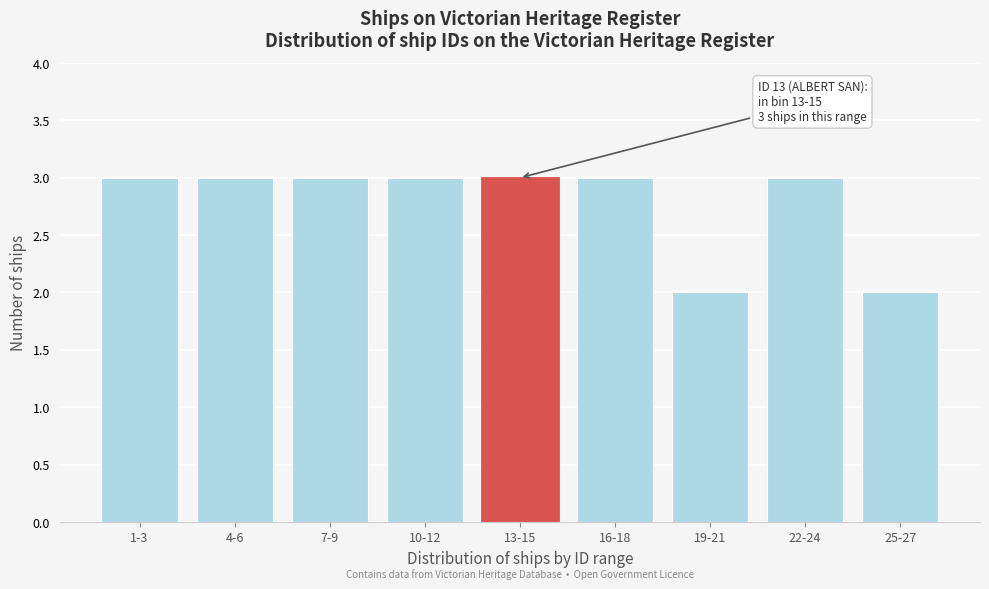

Reading left to right, list all the values displayed in this chart.

1-3=3	4-6=3	7-9=3	10-12=3	13-15=3	16-18=3	19-21=2	22-24=3	25-27=2